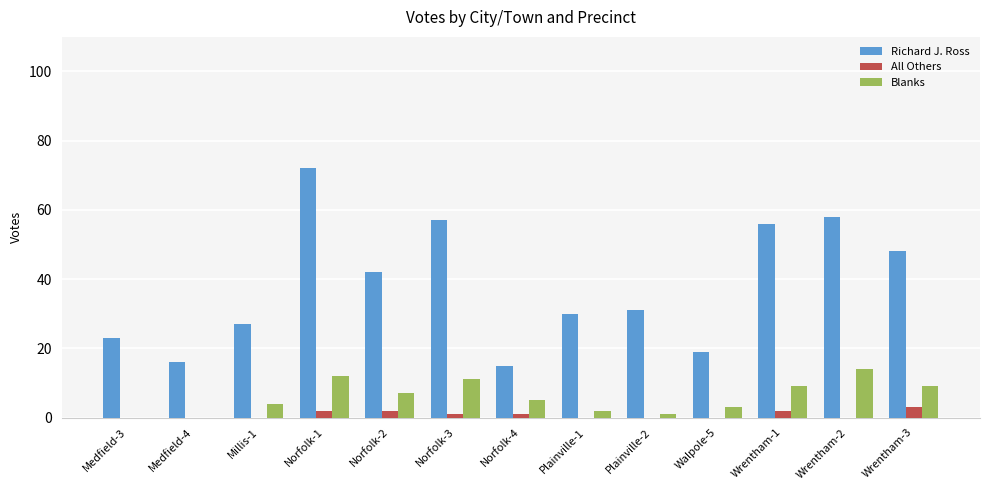

At which category is the sum across all series the highest?

Norfolk-1